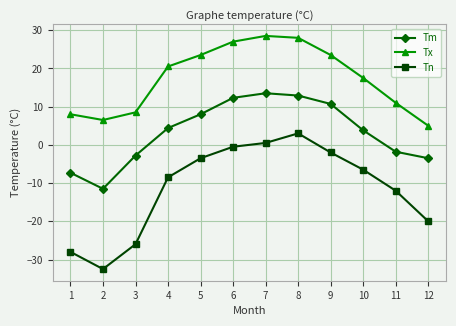

How many negative values does the Tm series have?

5